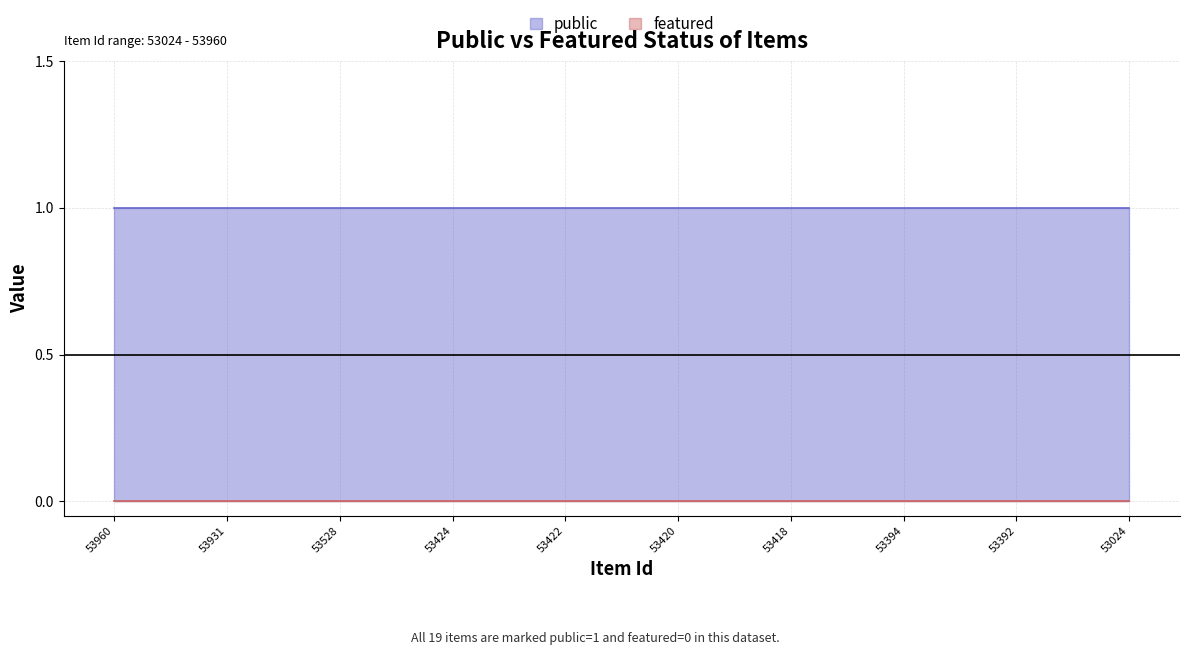

How many series are shown in this chart?

2